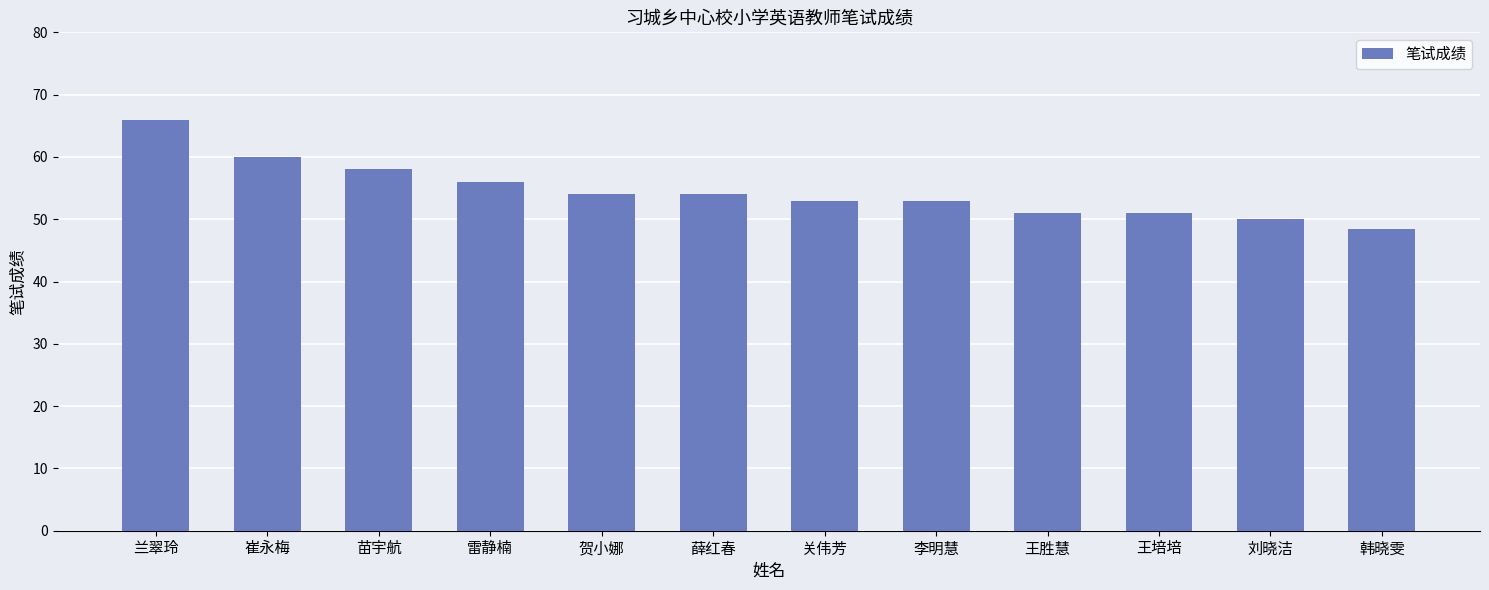

What is the value of the 8th bar from the left?

53.0